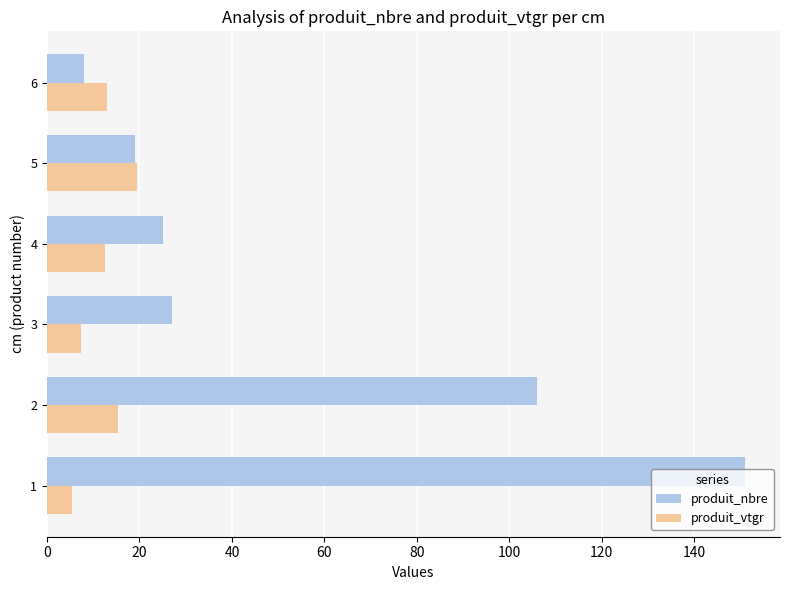

What is the total value across all series at 3?

34.4